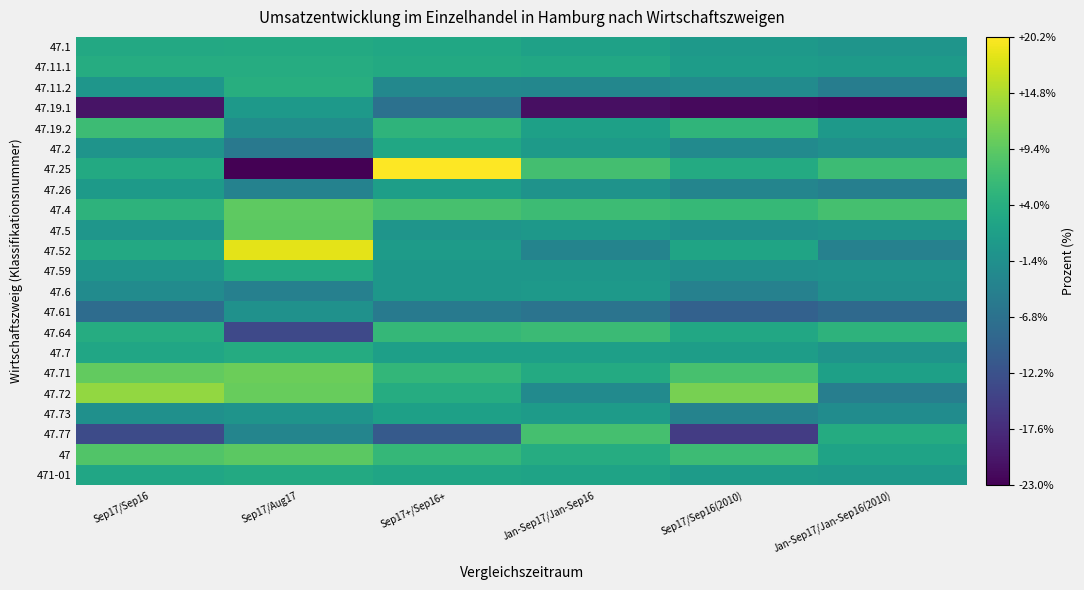

At which category is the sum across all series the highest?

Sep17+/Sep16+